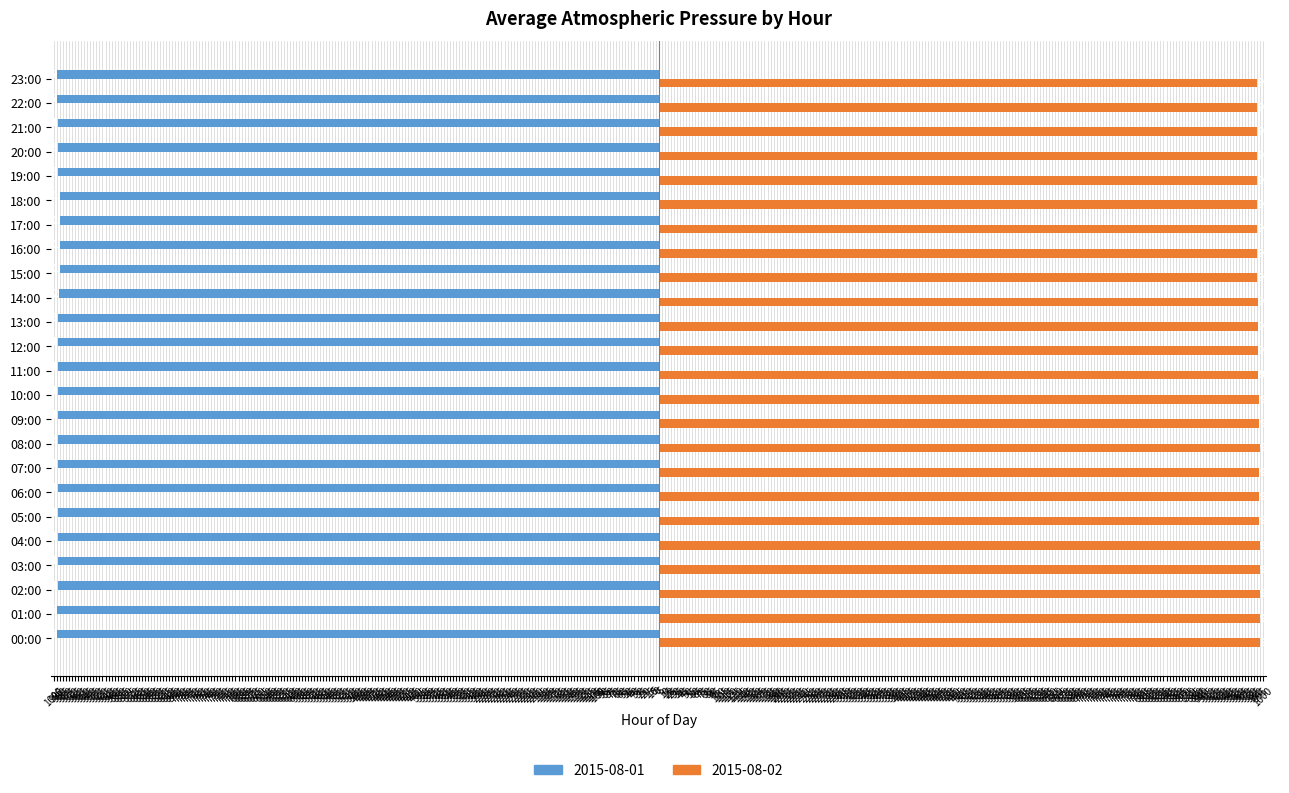

What position from the right is 04:00?

20